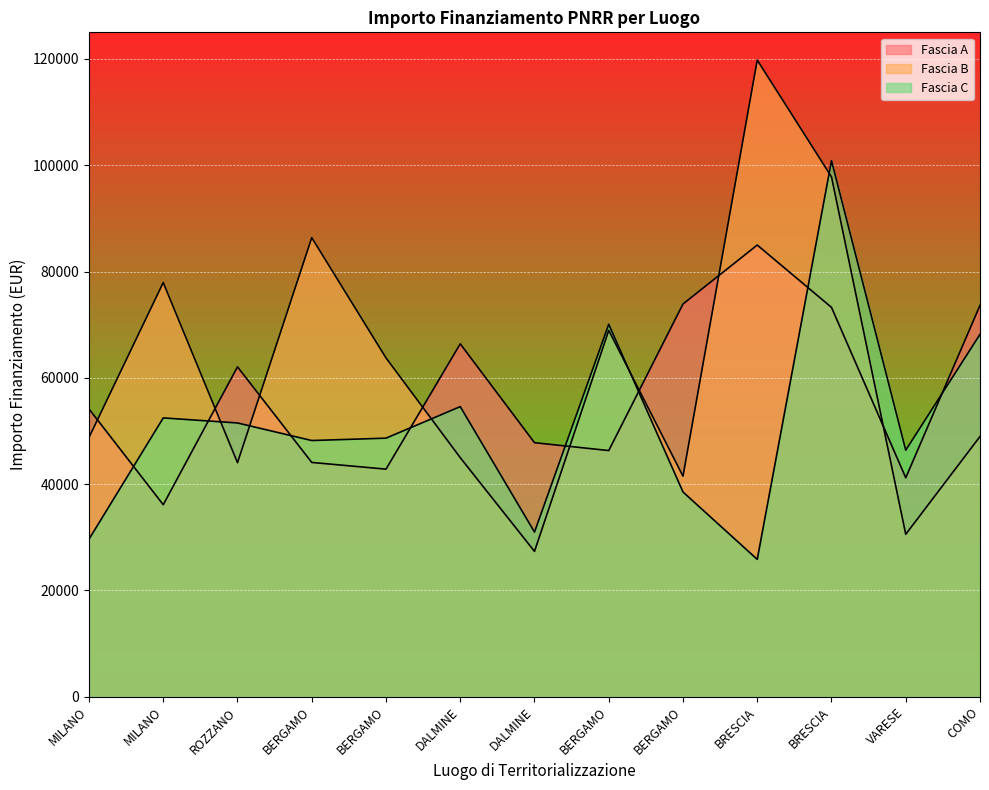

Which series has the widest spread of values?

Fascia B